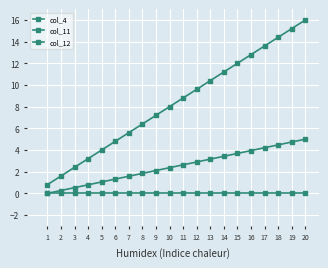

Reading left to right, extract all data points from this chart.

col_4: 1=0.8	2=1.6	3=2.4	4=3.2	5=4.0	6=4.8	7=5.6	8=6.4	9=7.2	10=8.0	11=8.8	12=9.6	13=10.4	14=11.2	15=12.0	16=12.8	17=13.6	18=14.4	19=15.2	20=16.0
col_11: 1=0.0	2=0.3	3=0.5	4=0.8	5=1.1	6=1.3	7=1.6	8=1.8	9=2.1	10=2.4	11=2.6	12=2.9	13=3.2	14=3.4	15=3.7	16=3.9	17=4.2	18=4.5	19=4.7	20=5.0
col_12: 1=0.0	2=0.0	3=0.0	4=0.0	5=0.0	6=0.0	7=0.0	8=0.0	9=0.0	10=0.0	11=0.0	12=0.0	13=0.0	14=0.0	15=0.0	16=0.0	17=0.0	18=0.0	19=0.0	20=0.0